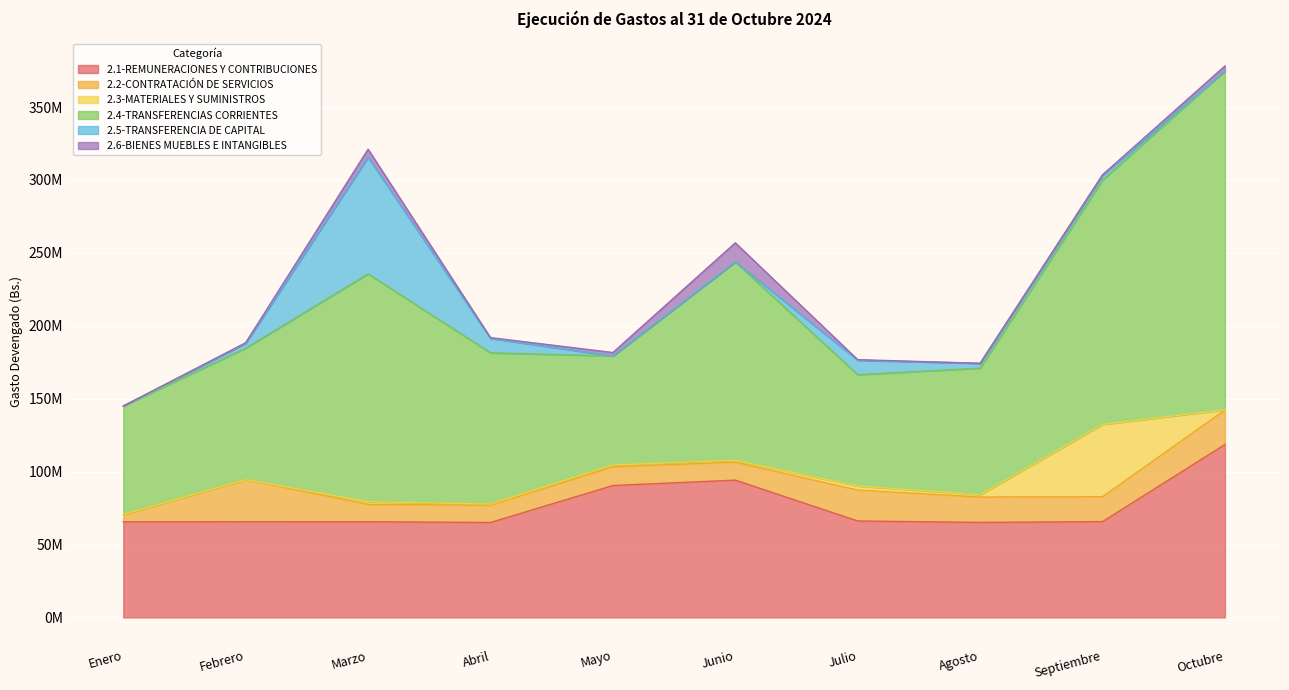

True or false: 2.5-TRANSFERENCIA DE CAPITAL has more than 0 points higher than both neighbors.

True